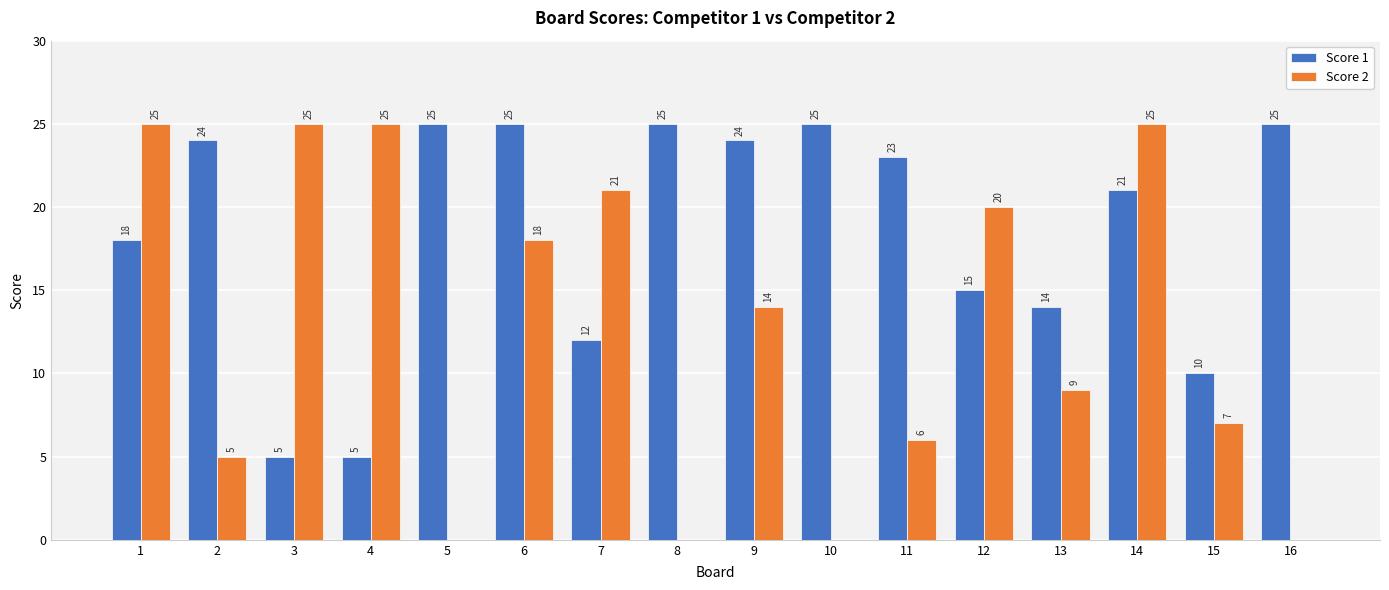

Which series changed the most between 4 and 9?

Score 1